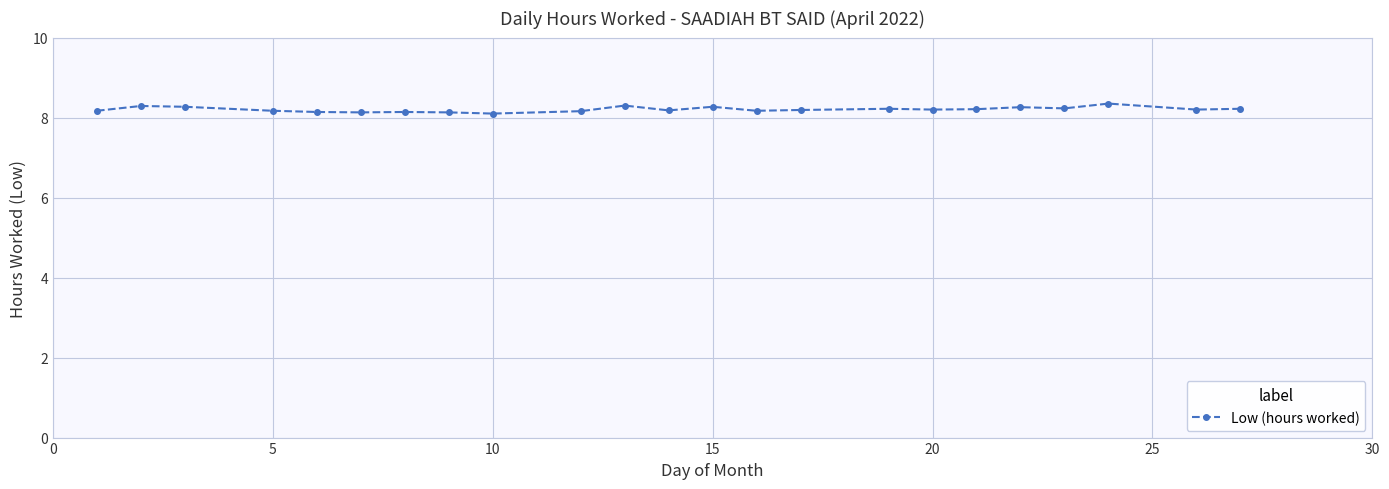

What is the sum of all values?

188.7